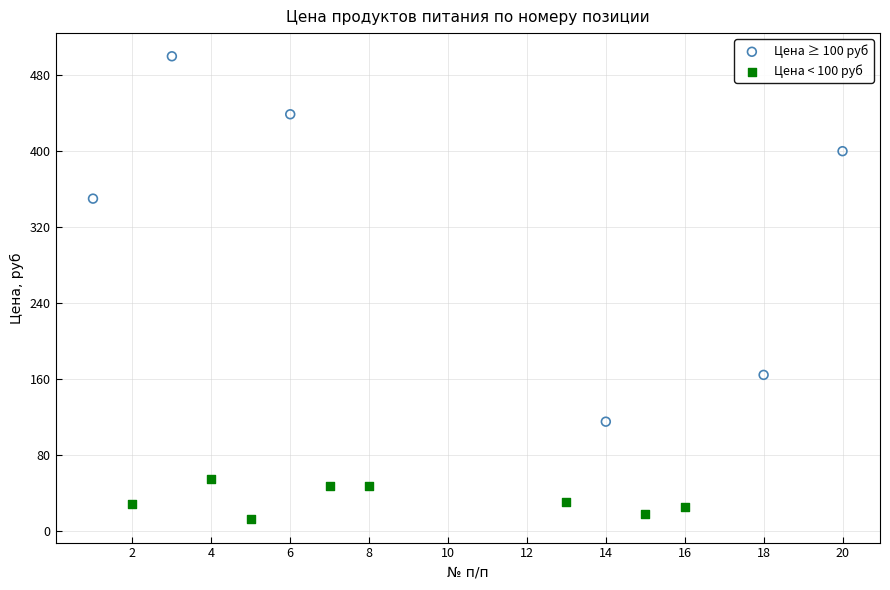

Which series reaches the maximum Y coordinate?

Цена ≥ 100 руб